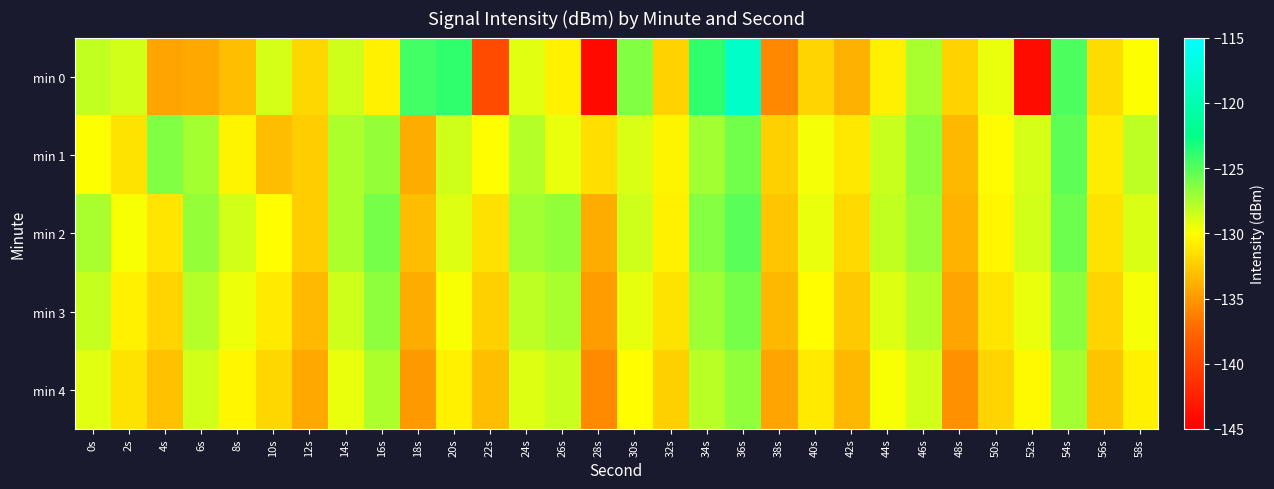

Between 36s and 18s, which is larger?

36s